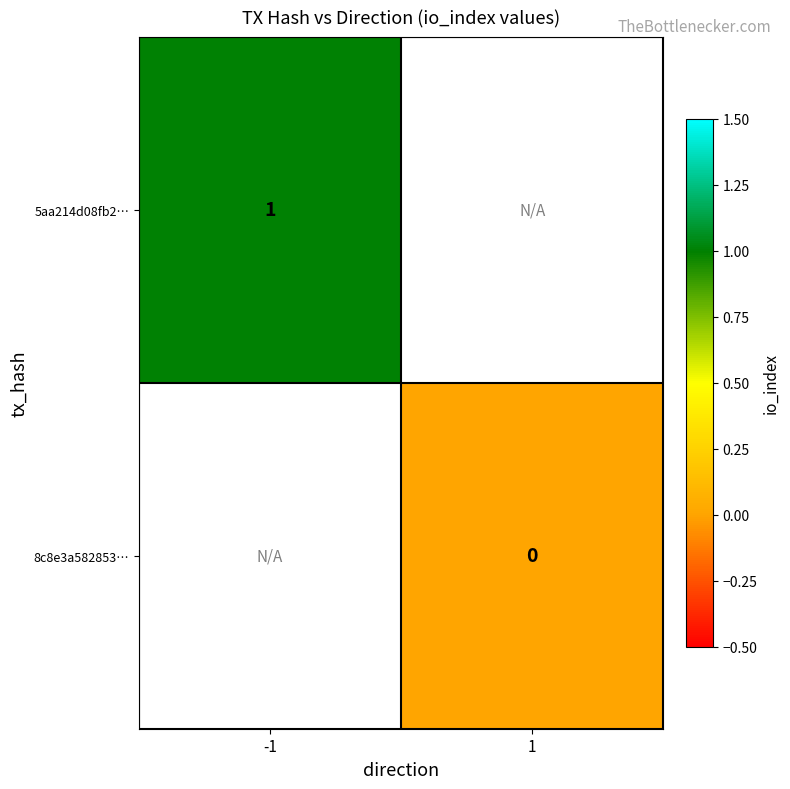

Is it true that 5aa214d08fb2… equals 0.5 at -1?

False